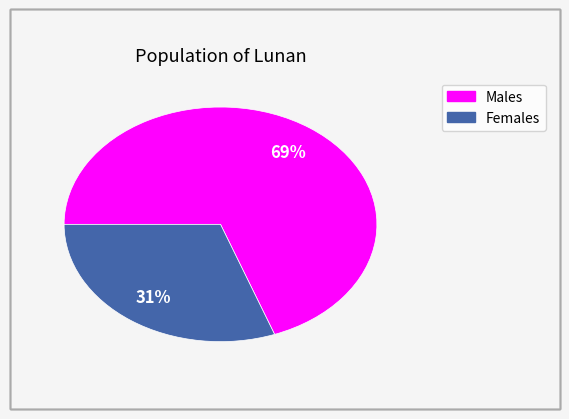

To the nearest percent, what is the average slice percentage?

50%